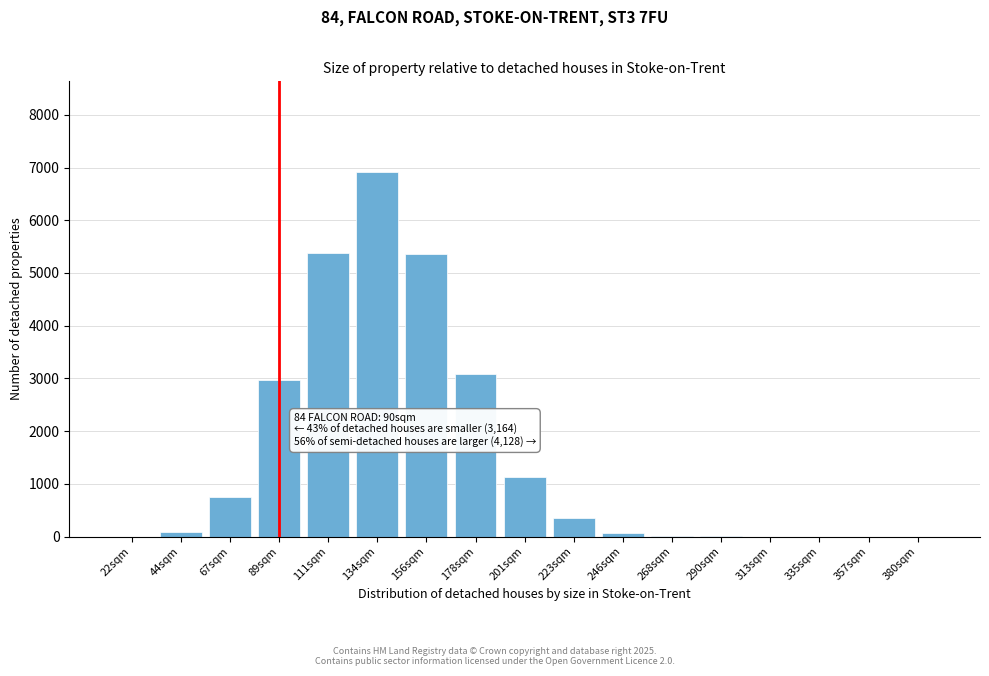

True or false: the data shows 1122 at 201sqm.

True